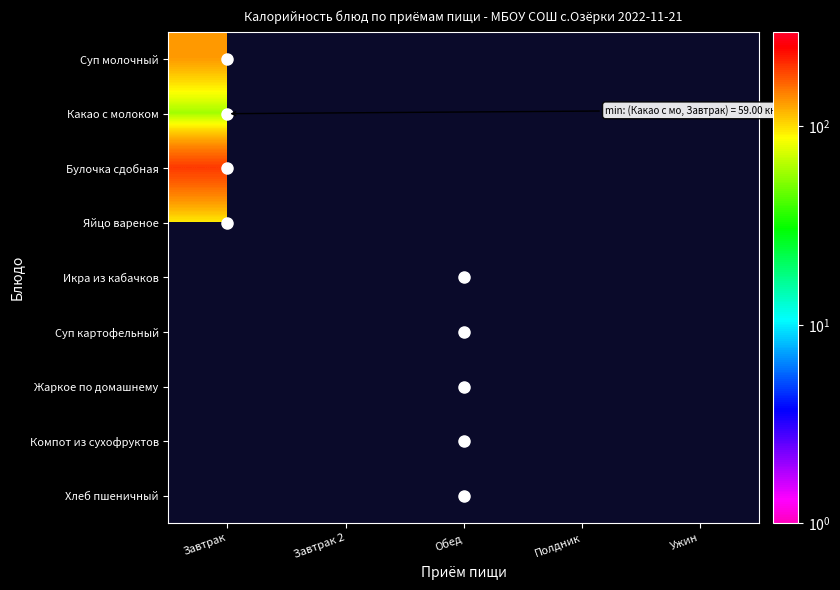

How many positive values does the Жаркое по домашнему series have?

1